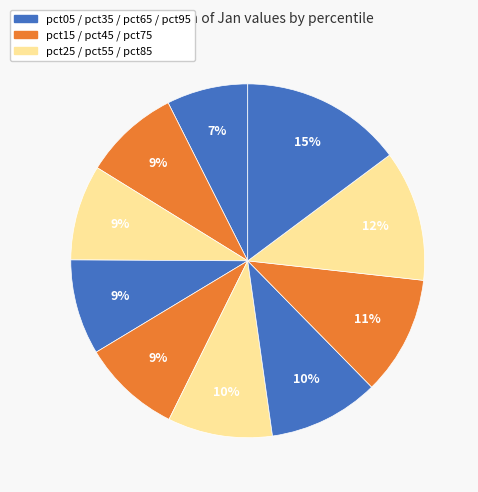

How many slices are in this pie chart?

10